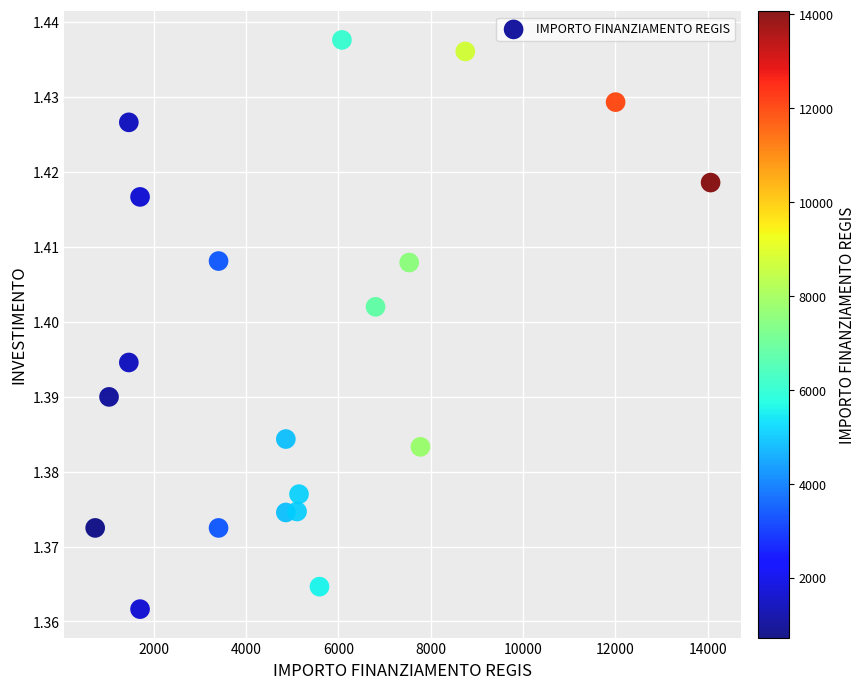

What is the range of X values (max minus min)?

13334.0